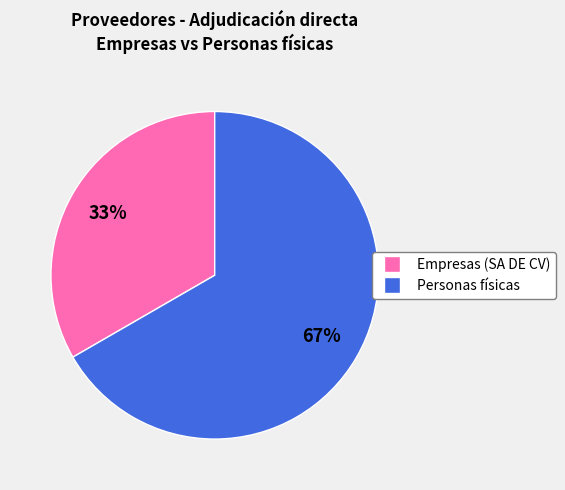

Is there any slice that represents more than half of the pie?

Yes